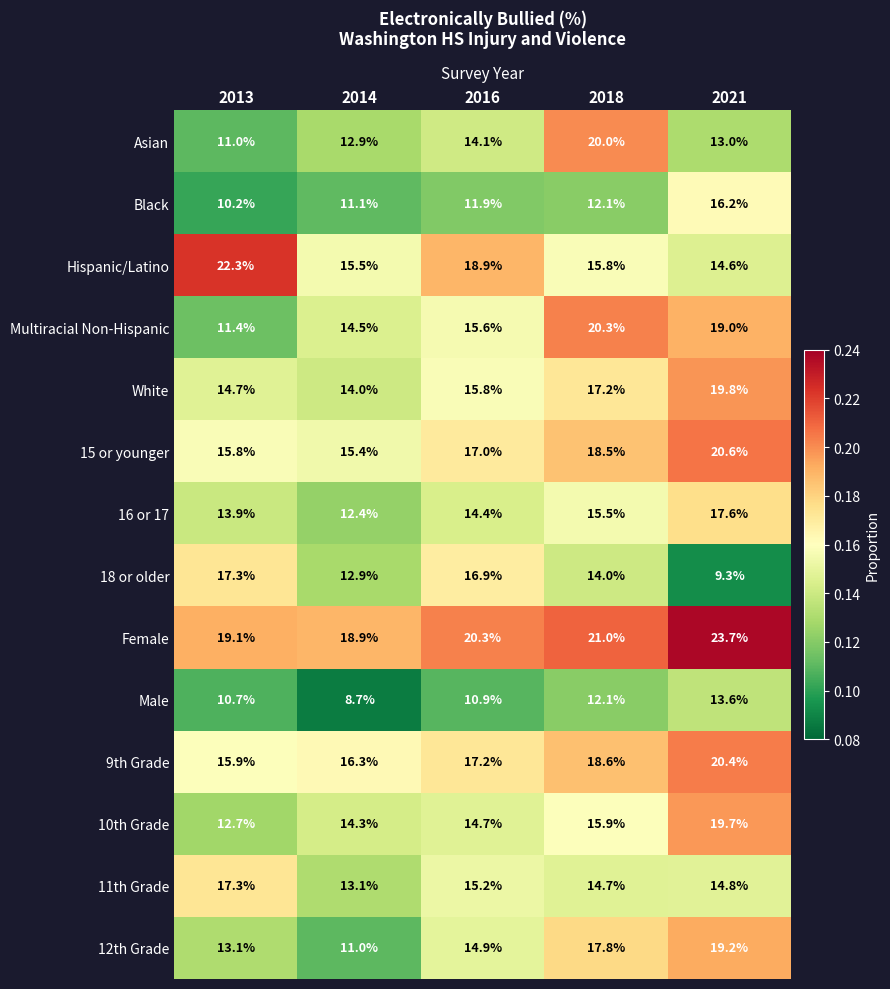

At how many categories does at least one series exceed 18?

5